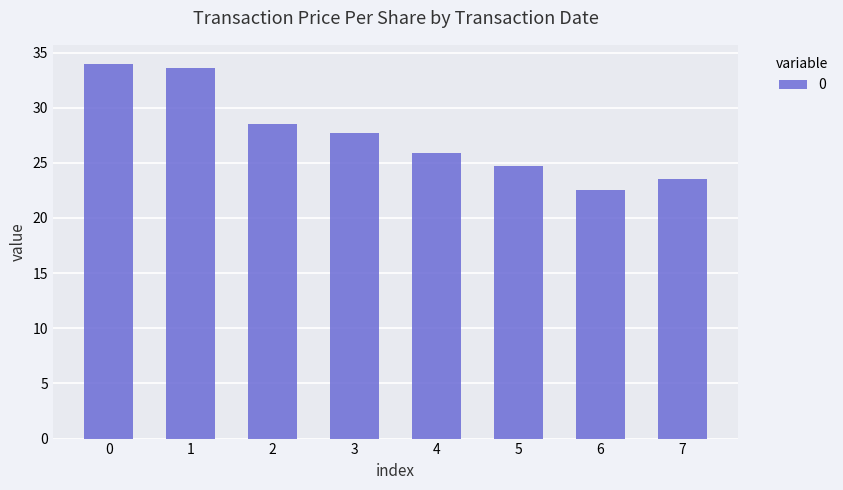

Which label corresponds to the smallest value in the chart?

6